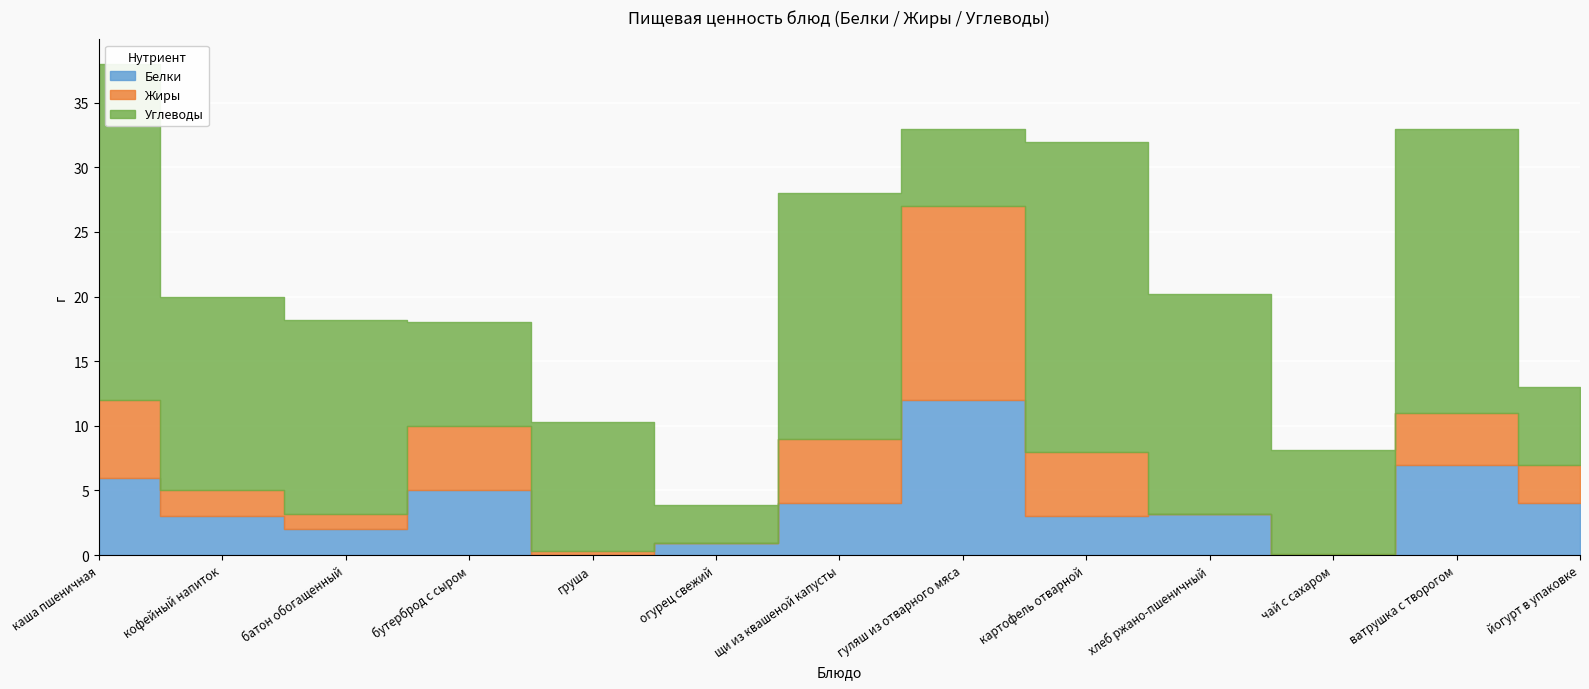

At how many categories does at least one series exceed 19?

3